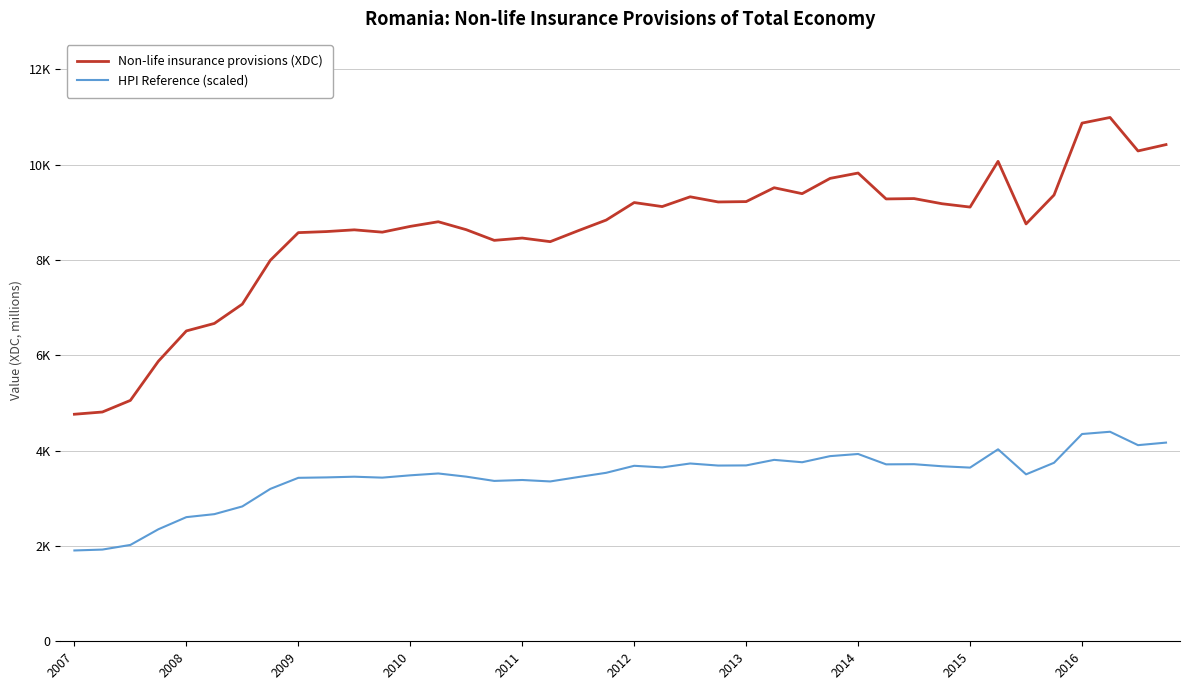

Which category has the highest value in the Non-life insurance provisions (XDC) series?

37